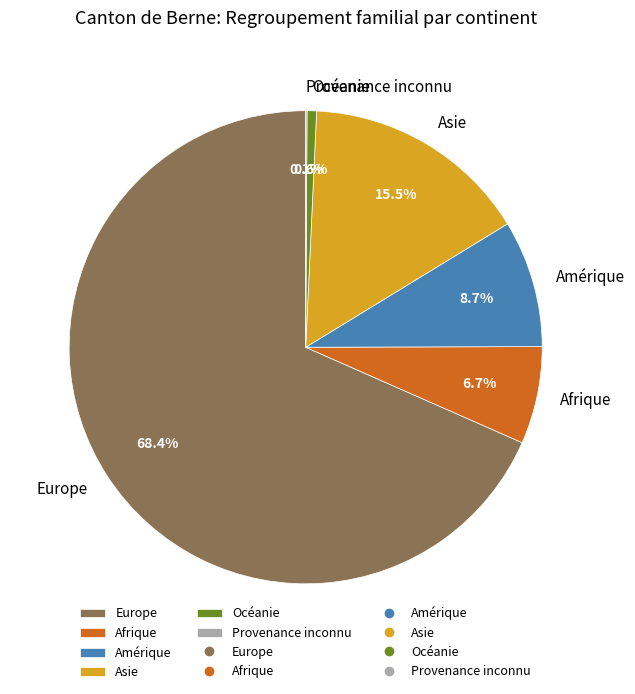

Which category accounts for the majority?

Europe